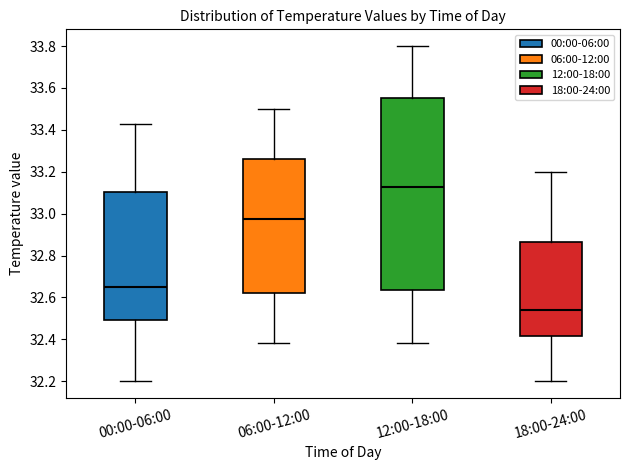

Which box has the lowest median line?

18:00-24:00